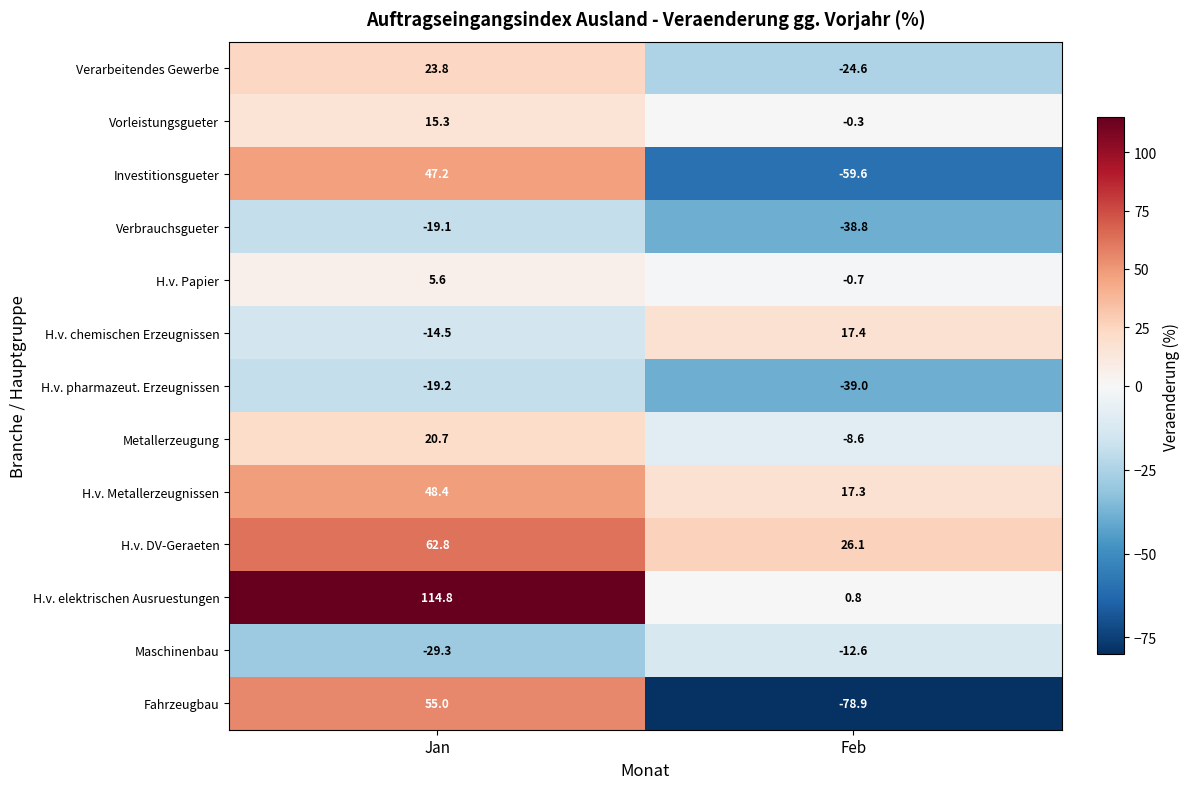

Is it true that Investitionsgueter equals -83.2 at Feb?

False